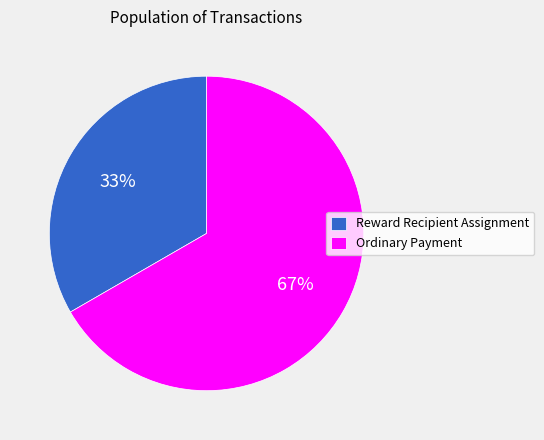

Combined, do Reward Recipient Assignment and Ordinary Payment account for over 50%?

Yes